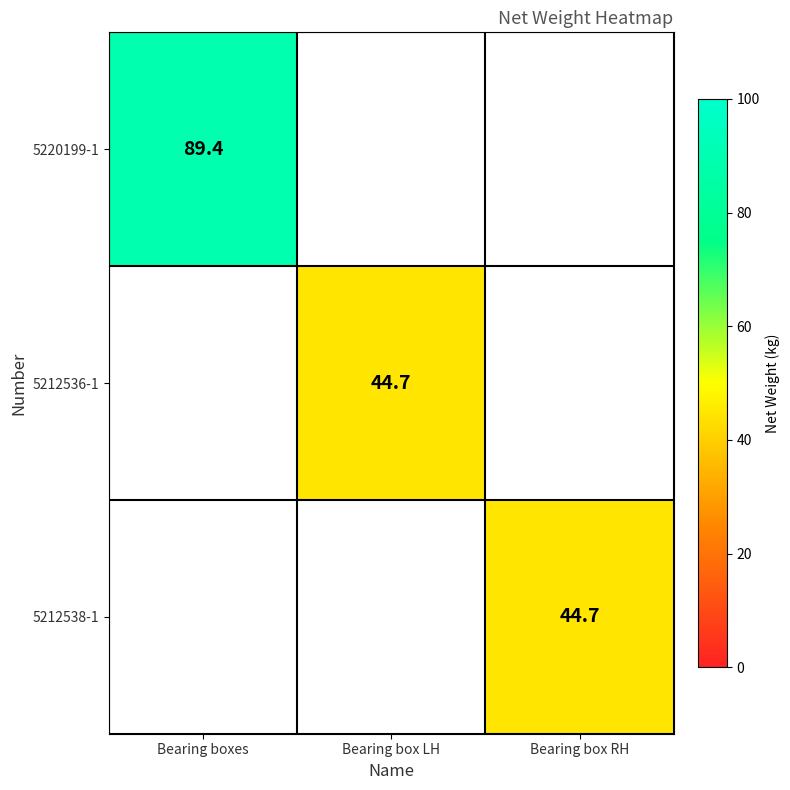

Is it true that 5212536-1 equals 44.7 at Bearing box LH?

True